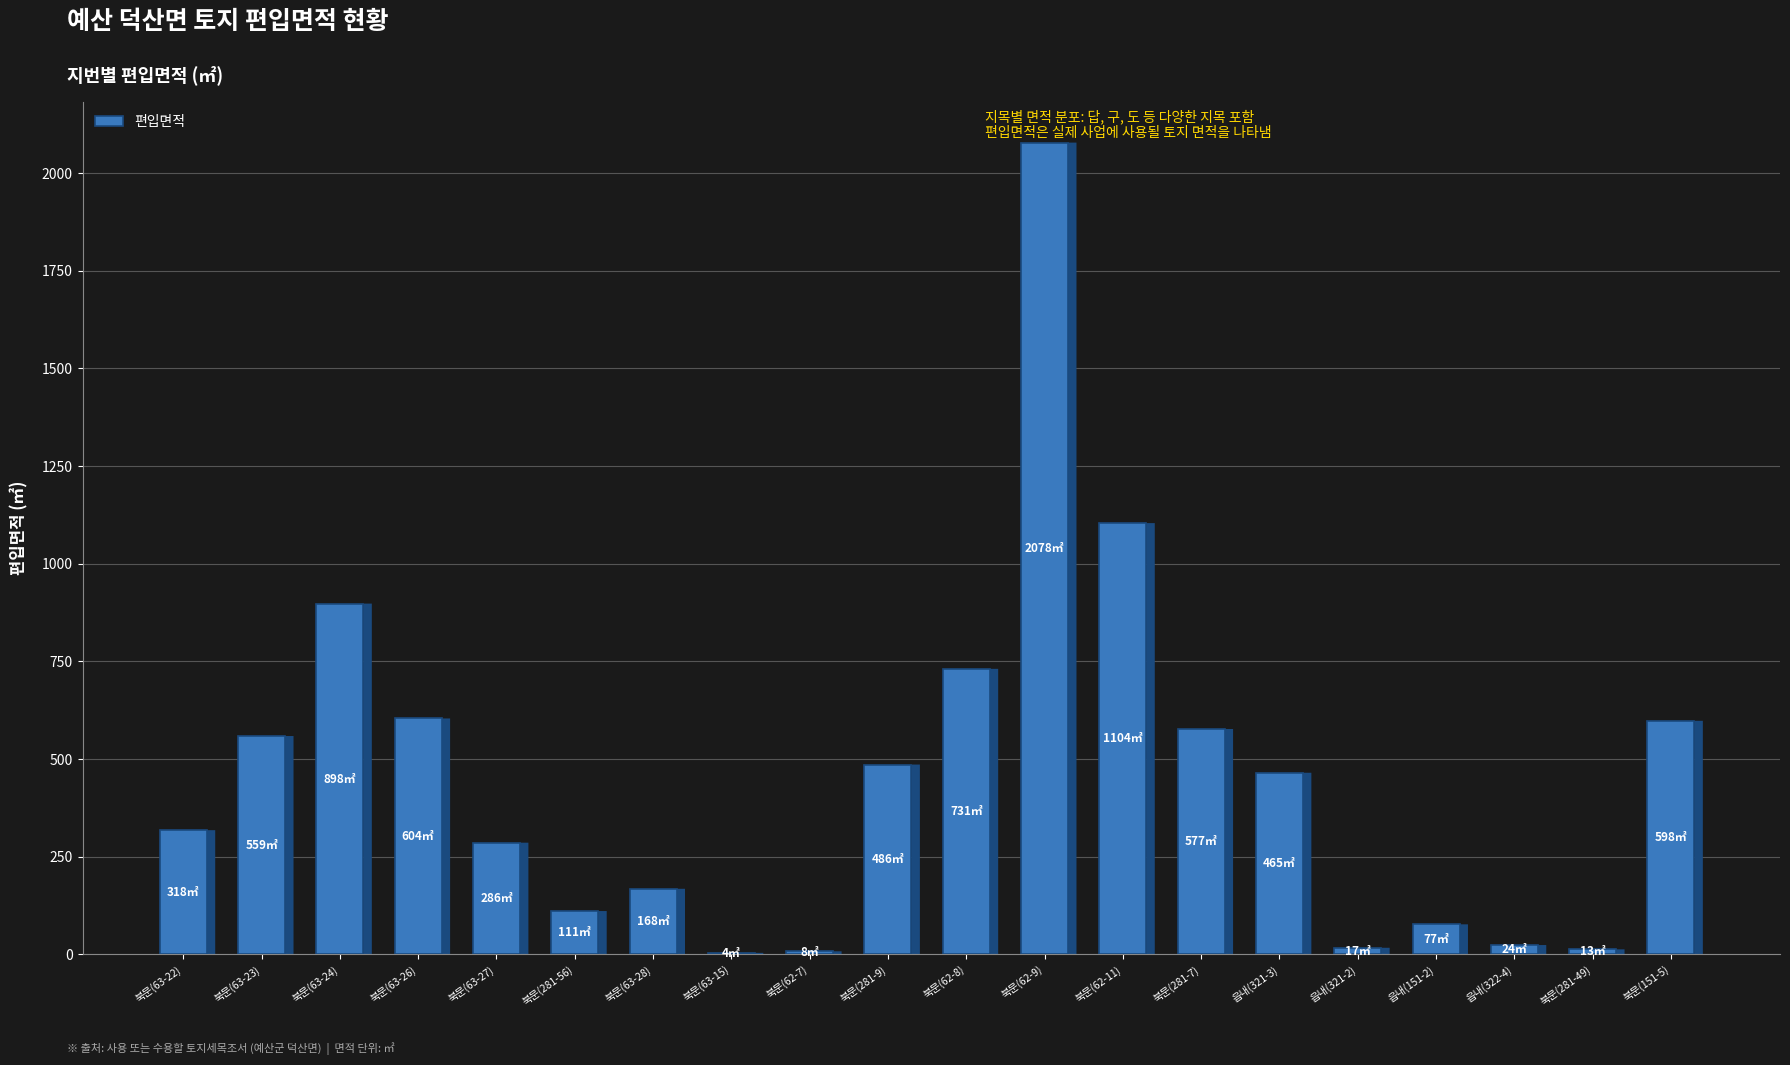

What is the change in value from 북문(63-23) to 북문(62-9)?

+1519